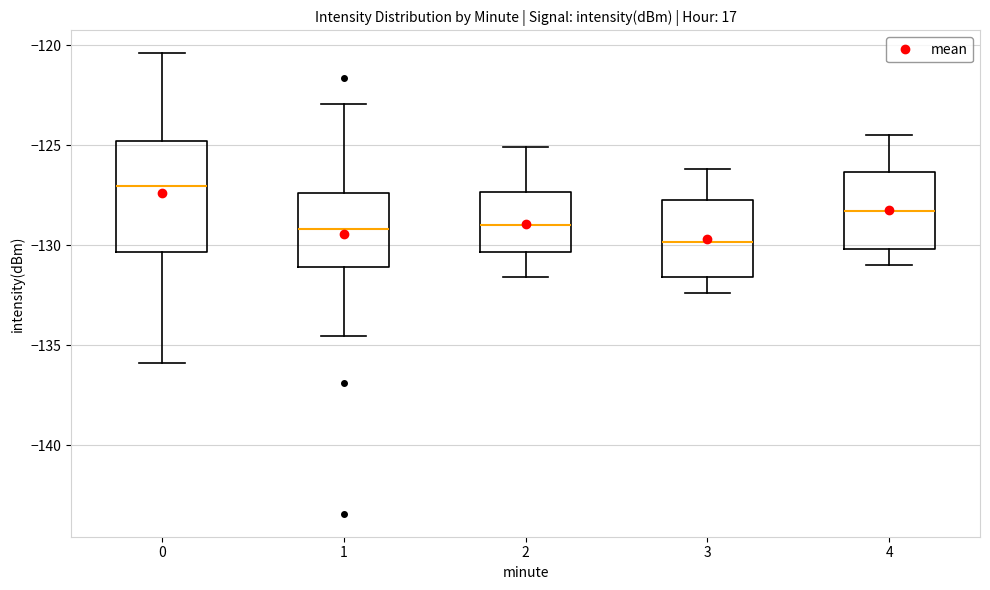

Where does the upper whisker of the box at x = 4 end on the y-axis? The values are not printed on the chart, so give them approximately, as read against the axis.

-124.5